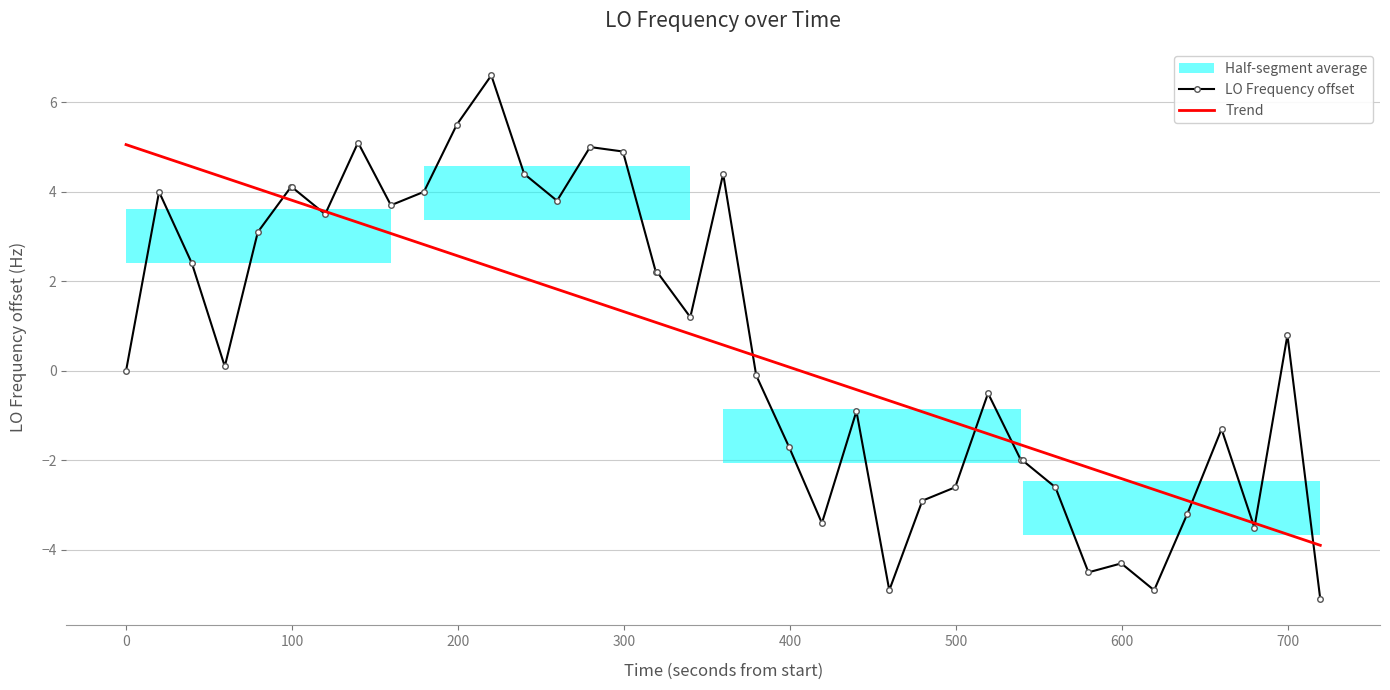

What is the highest value of the Trend series?

5.1